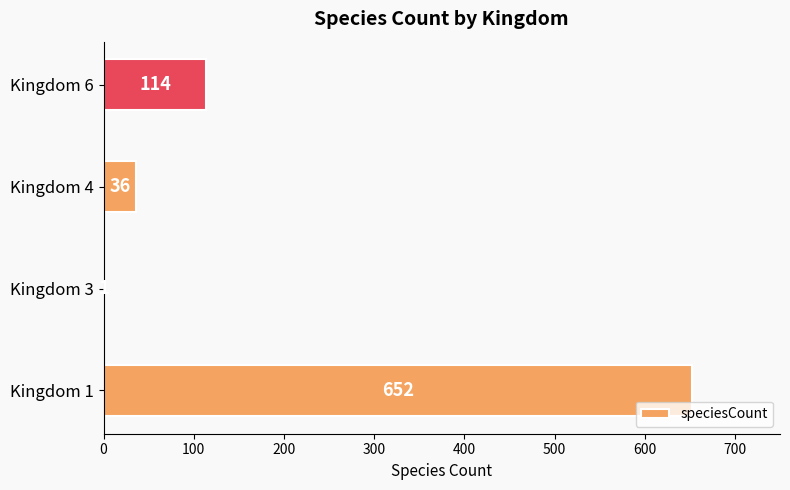

What is the ratio of the value at Kingdom 1 to the value at Kingdom 4?

18.1